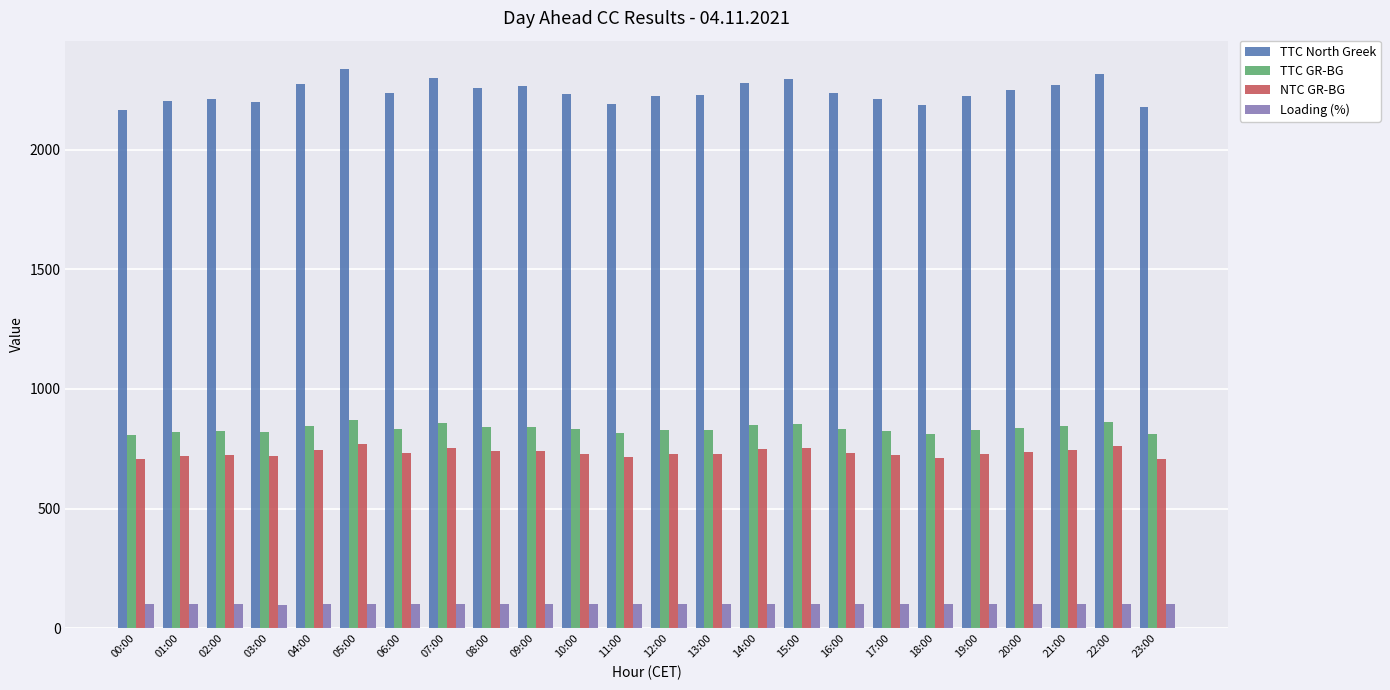

Rank the series at 05:00 from lowest to highest value.

Loading (%), NTC GR-BG, TTC GR-BG, TTC North Greek